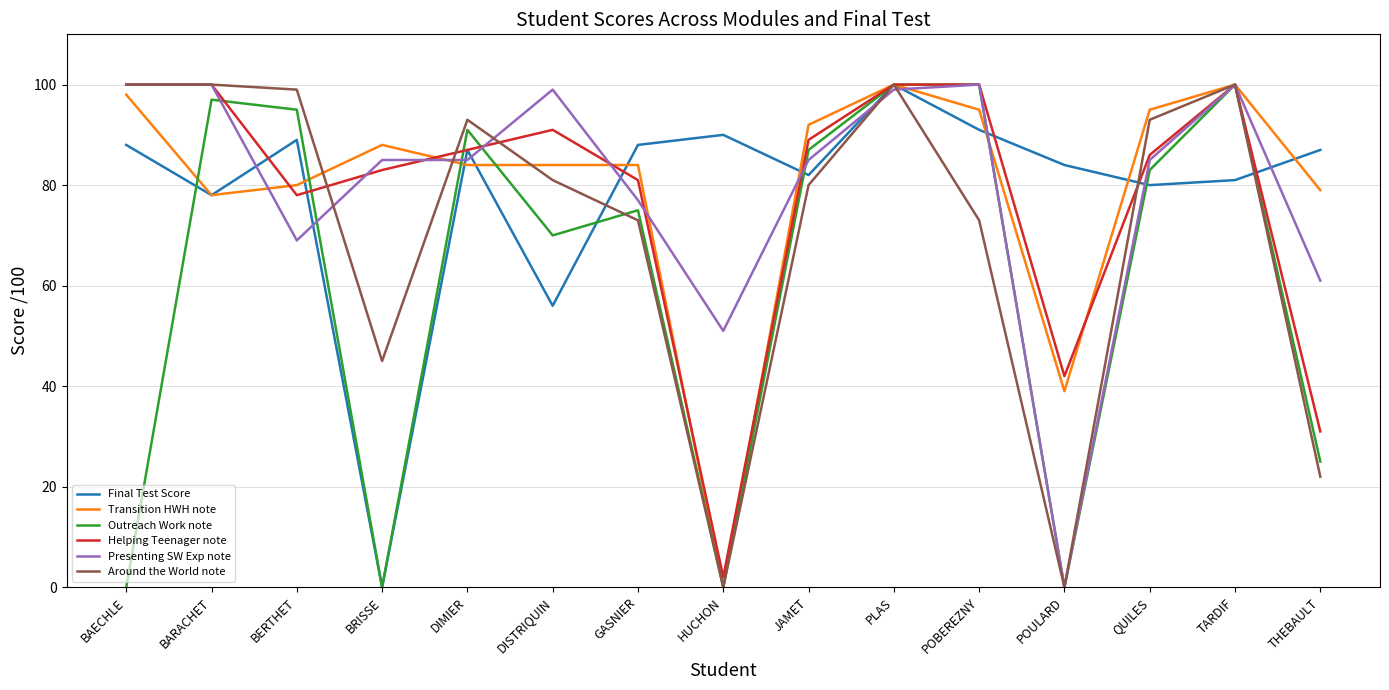

What is the average value of the Helping Teenager note series?

78